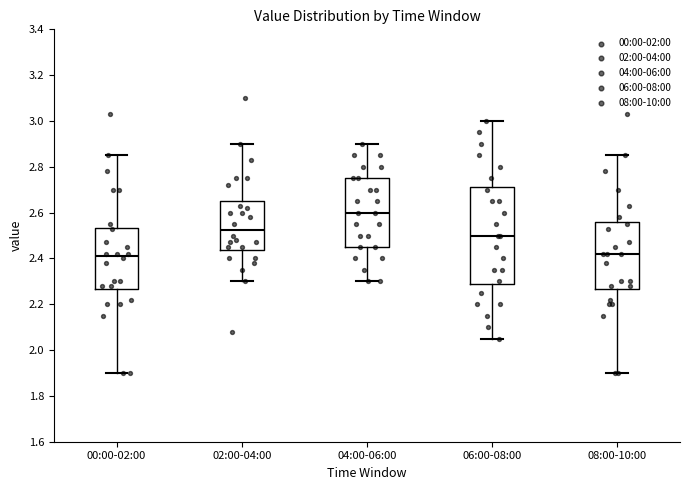

Where does the upper whisker of the box for 04:00-06:00 end on the y-axis? The values are not printed on the chart, so give them approximately, as read against the axis.

2.90